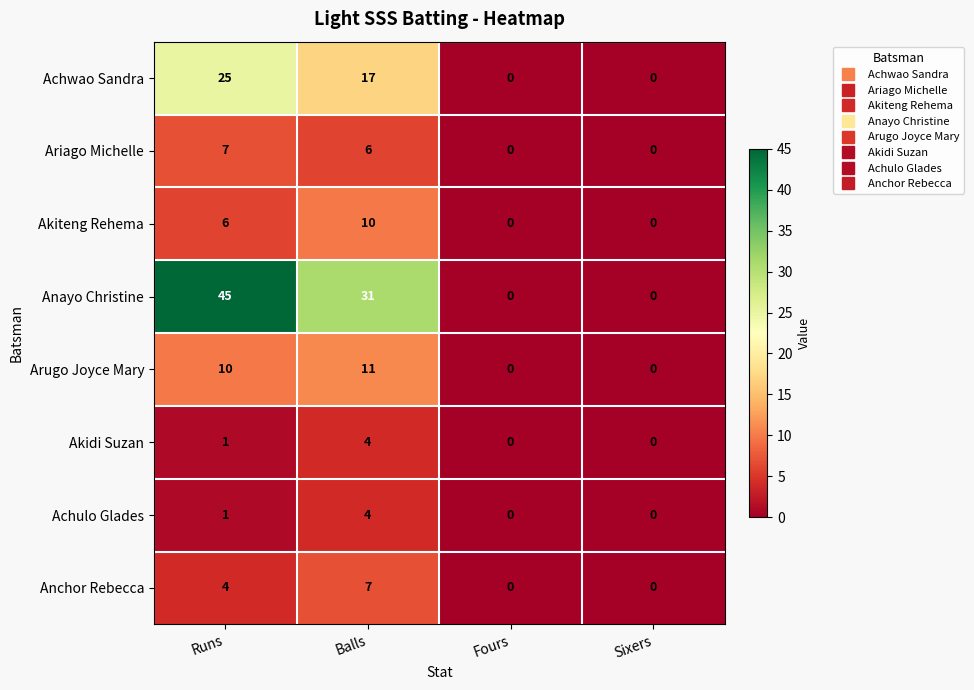

Which series has the largest total across all categories?

Anayo Christine